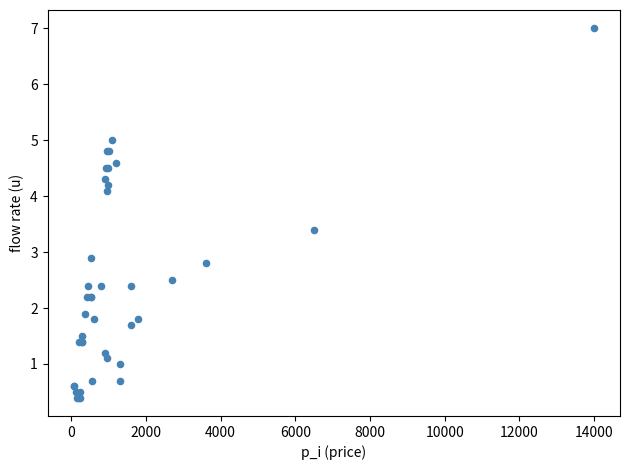

What Y value in the scatter plot is closest to 3?

2.9